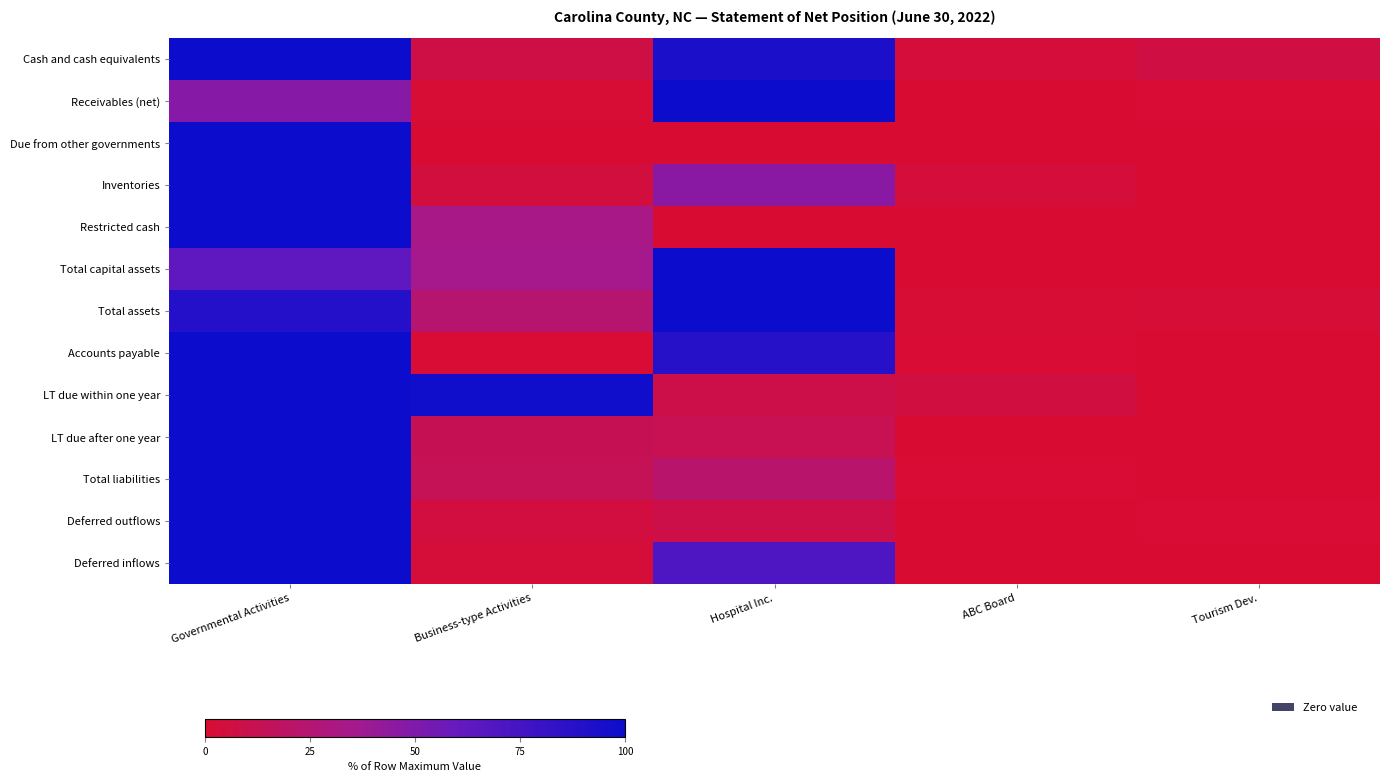

Between ABC Board and Tourism Dev., which is larger?

Tourism Dev.